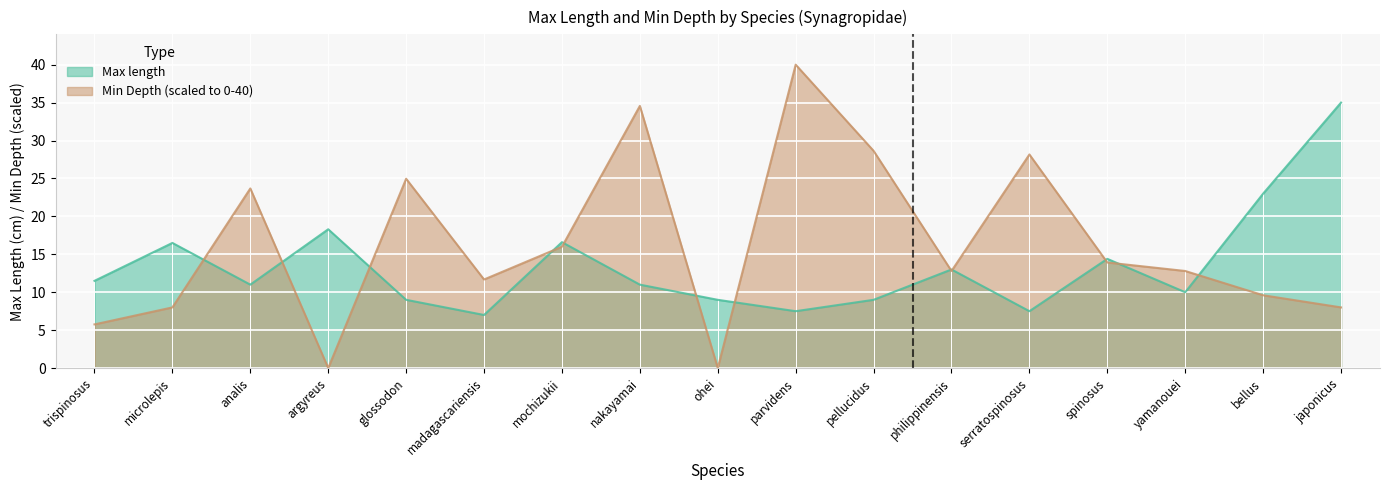

What is the label of the 5th point from the left?

glossodon